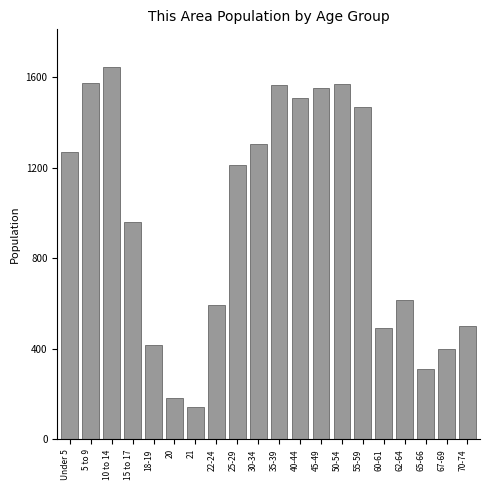

Is it true that the value at 40-44 is 1511?

True